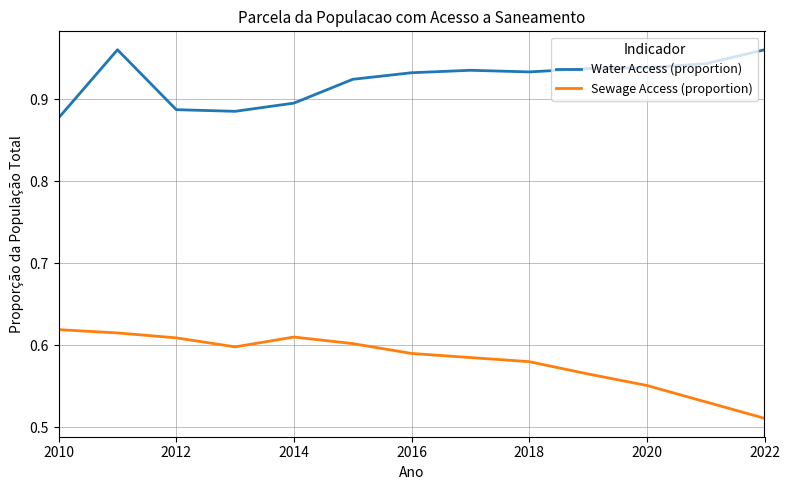

Rank the series by their maximum value, from lowest to highest.

Sewage Access (proportion), Water Access (proportion)